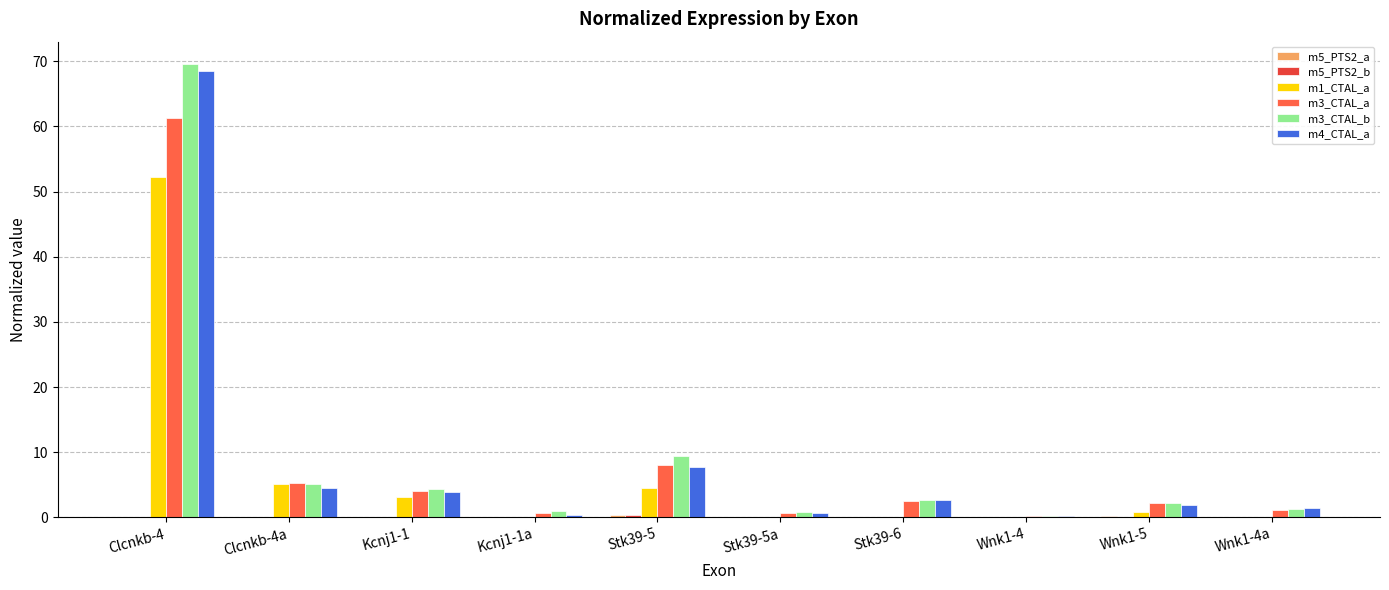

The m3_CTAL_b series shows 0.2 at Wnk1-4. True or false?

True